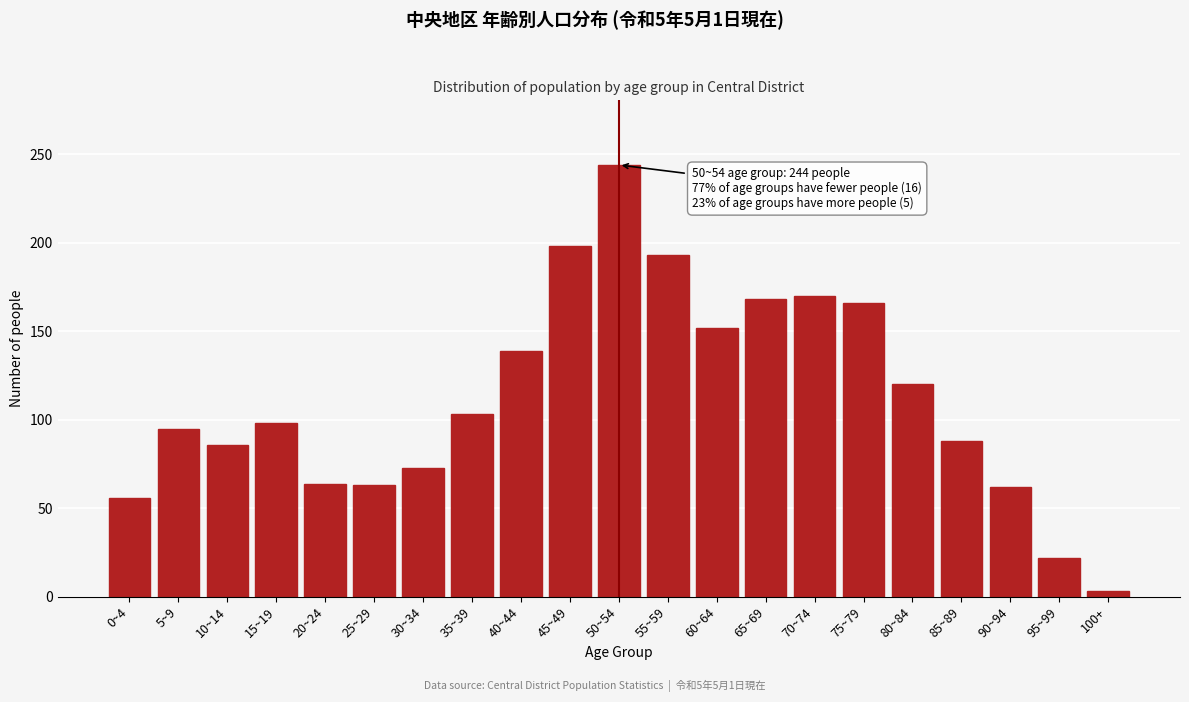

At which category does the chart reach its minimum across all series?

100+